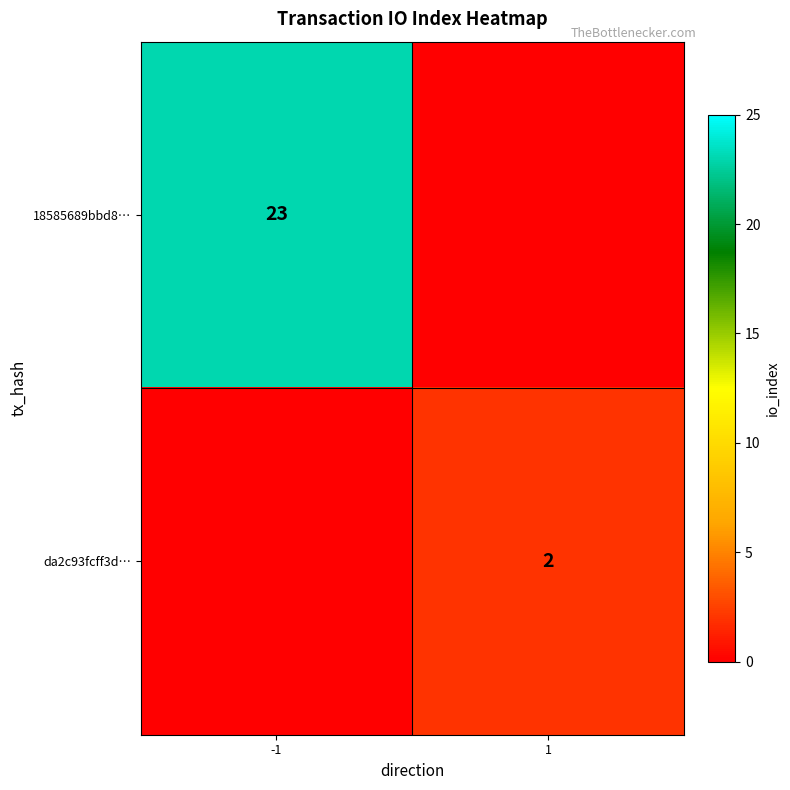

At how many categories does at least one series exceed 8?

1